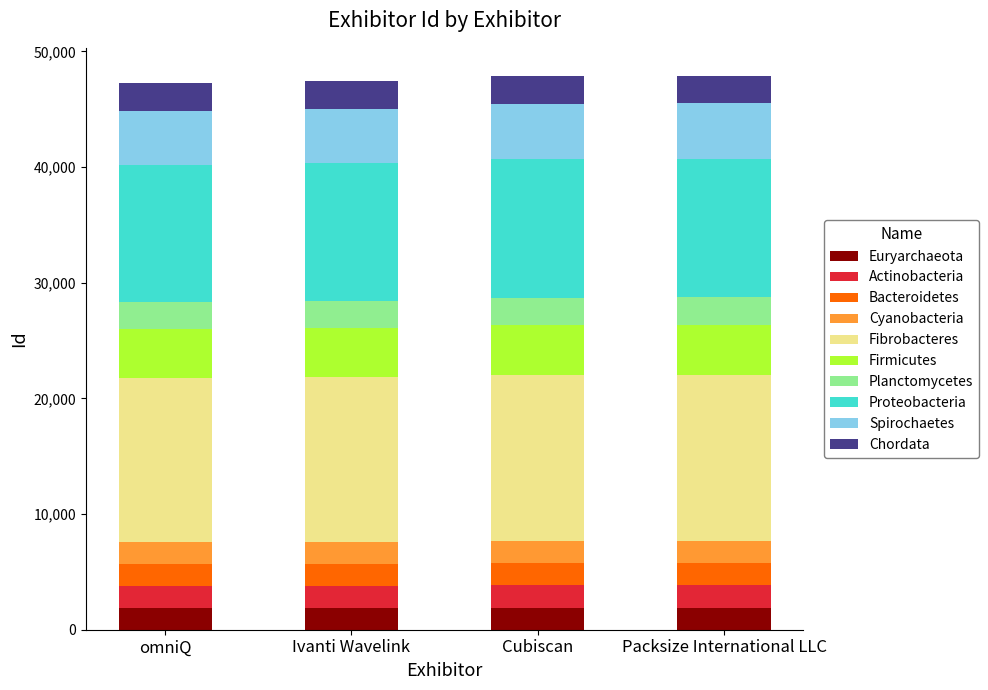

Count the number of data series in this chart.

10